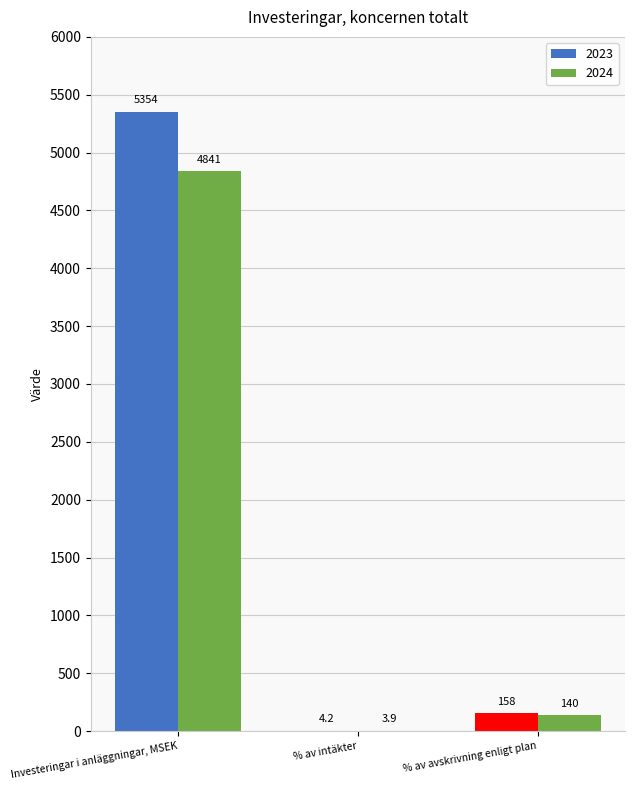

What is the label of the 1st bar from the right?

% av avskrivning enligt plan